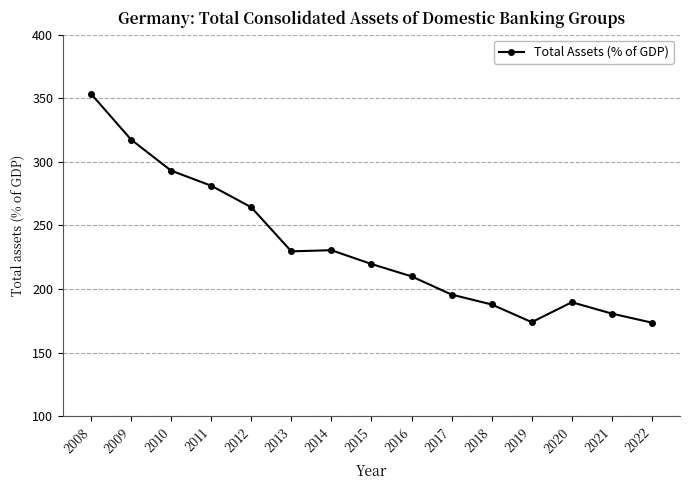

What value does the data have at 2016?

210.0